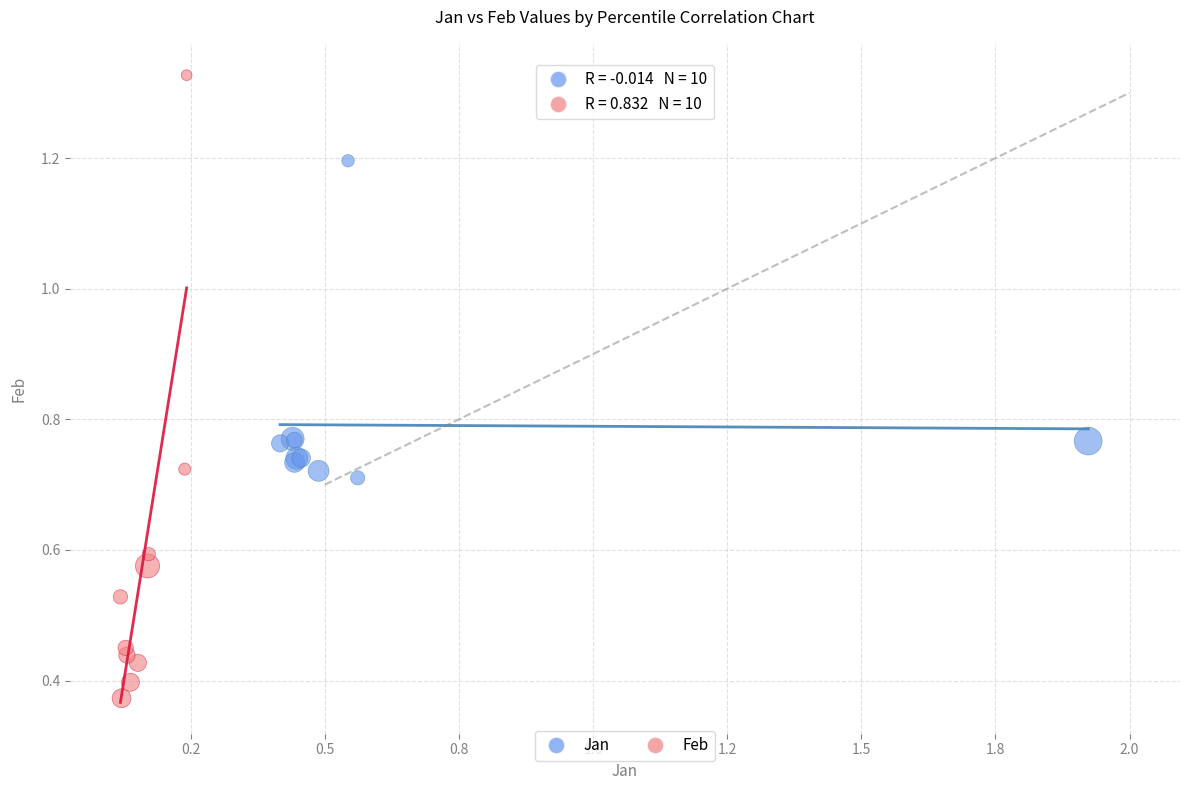

What are all the series names shown in the legend?

Jan, Feb